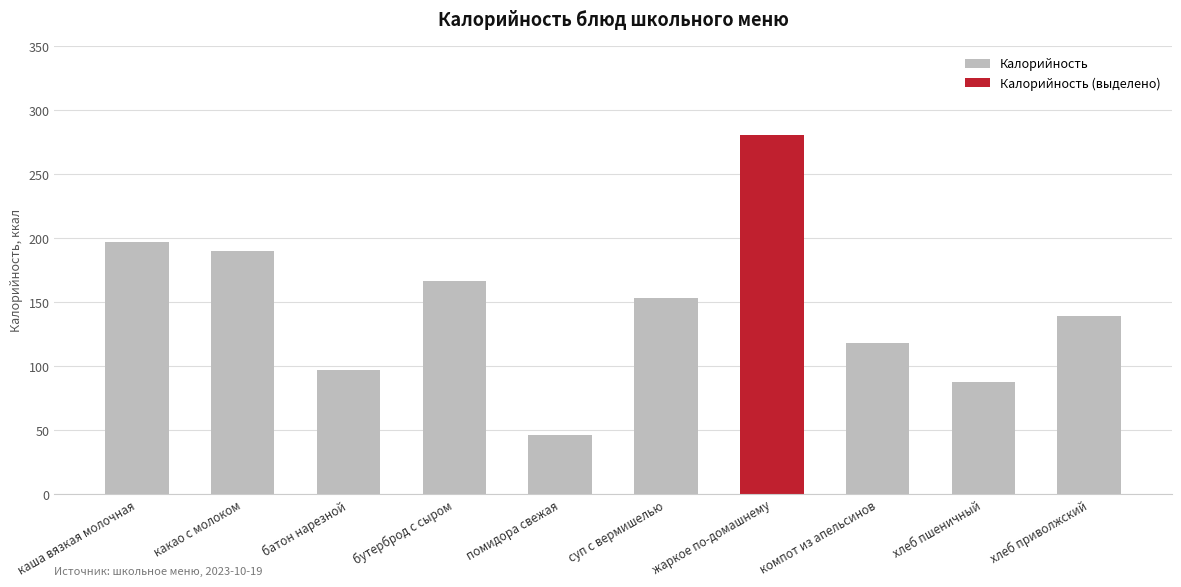

What is the maximum value shown in the chart?

281.0